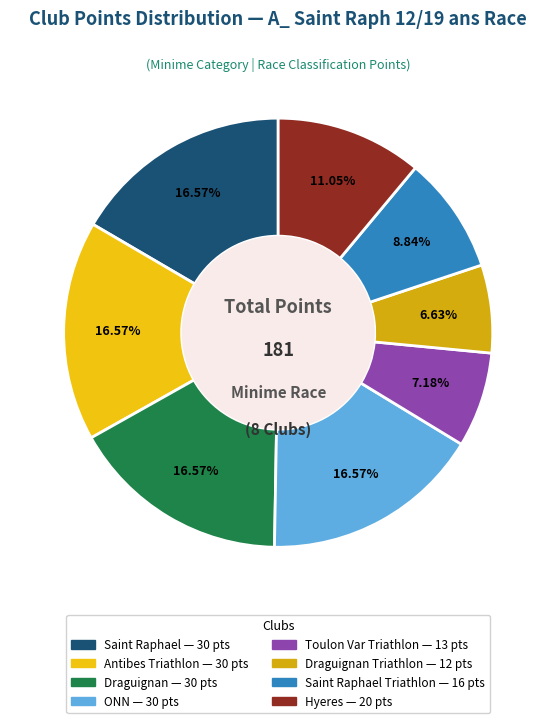

How many segments does this pie chart have?

8